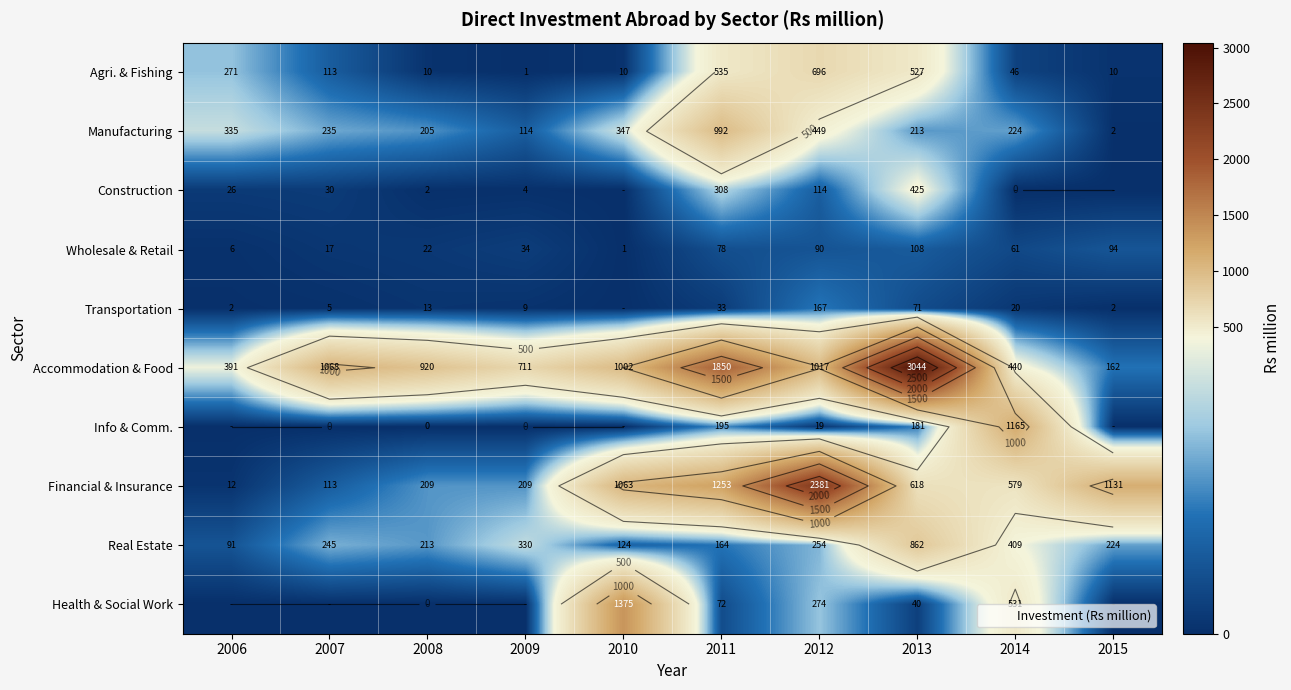

Which series has the largest total across all categories?

Accommodation & Food